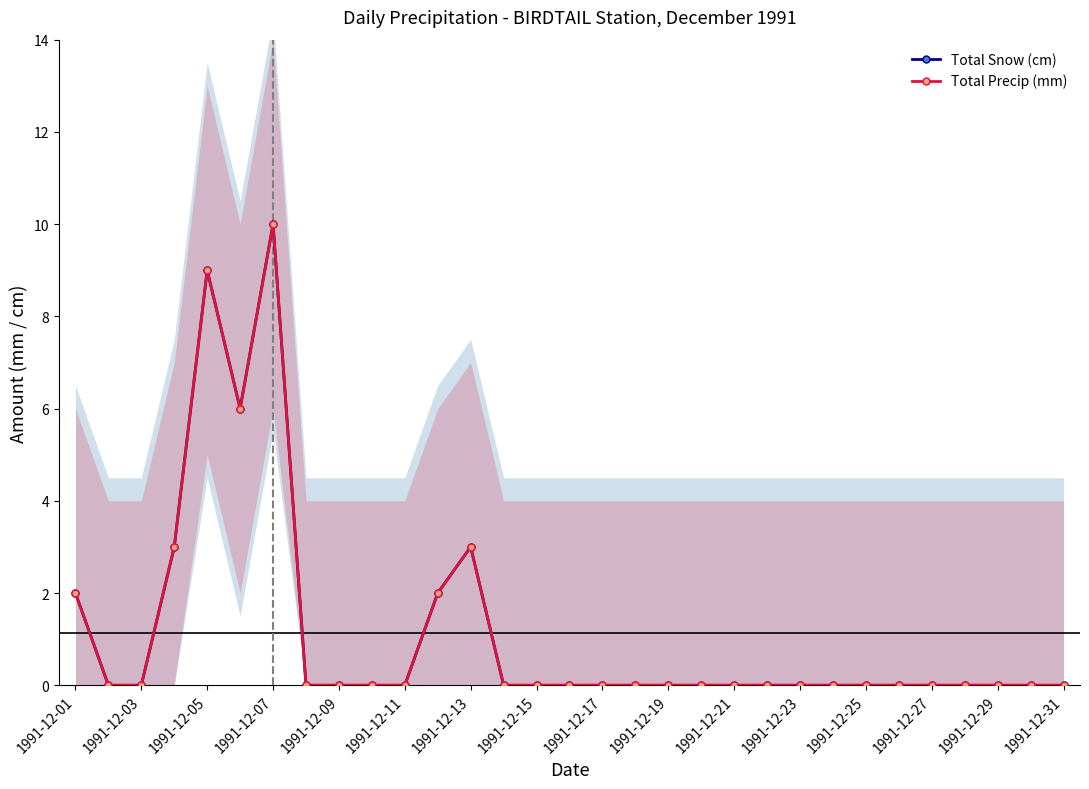

What is the highest value of the Total Precip (mm) series?

10